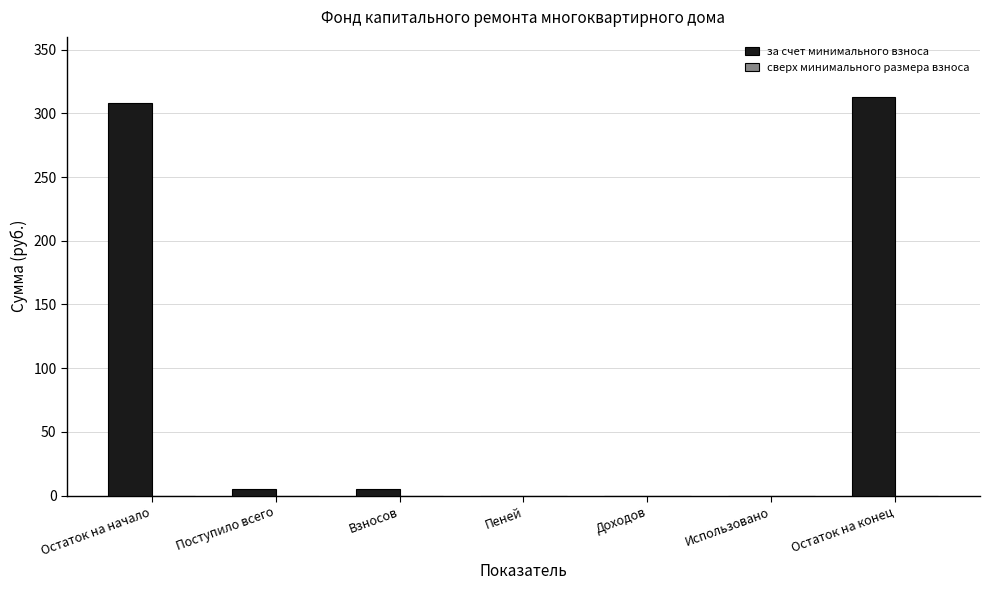

Reading left to right, list all the values displayed in this chart.

Остаток на начало=307.8	Поступило всего=5.2	Взносов=5.2	Пеней=0.0	Доходов=0.0	Использовано=0.0	Остаток на конец=313.0